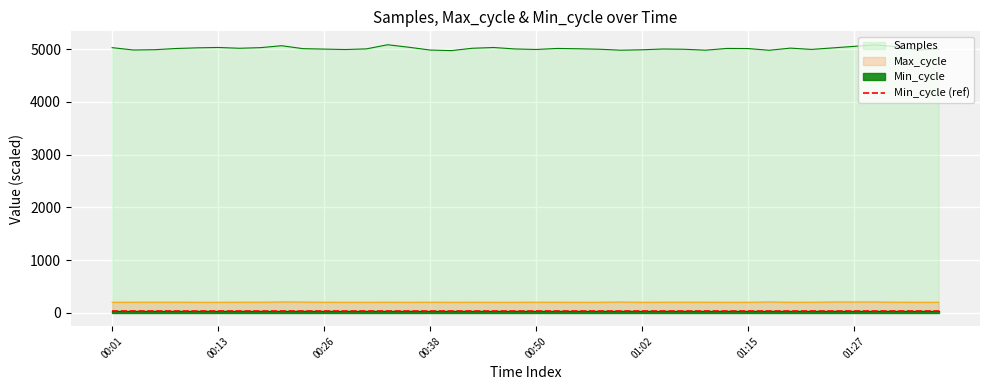

What is the label of the 14th point from the left?

00:33